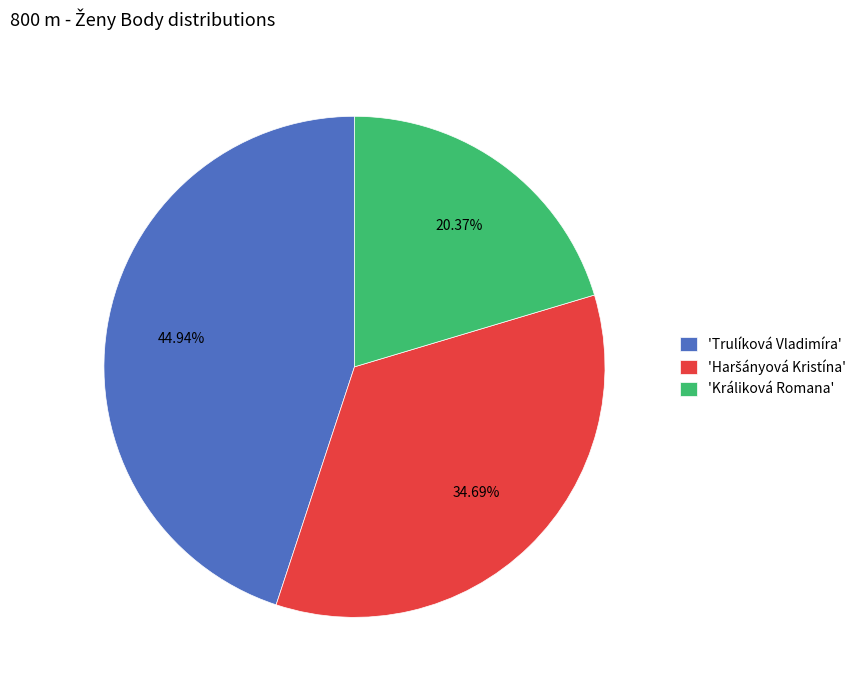

What is the largest slice in the pie chart?

'Trulíková Vladimíra'